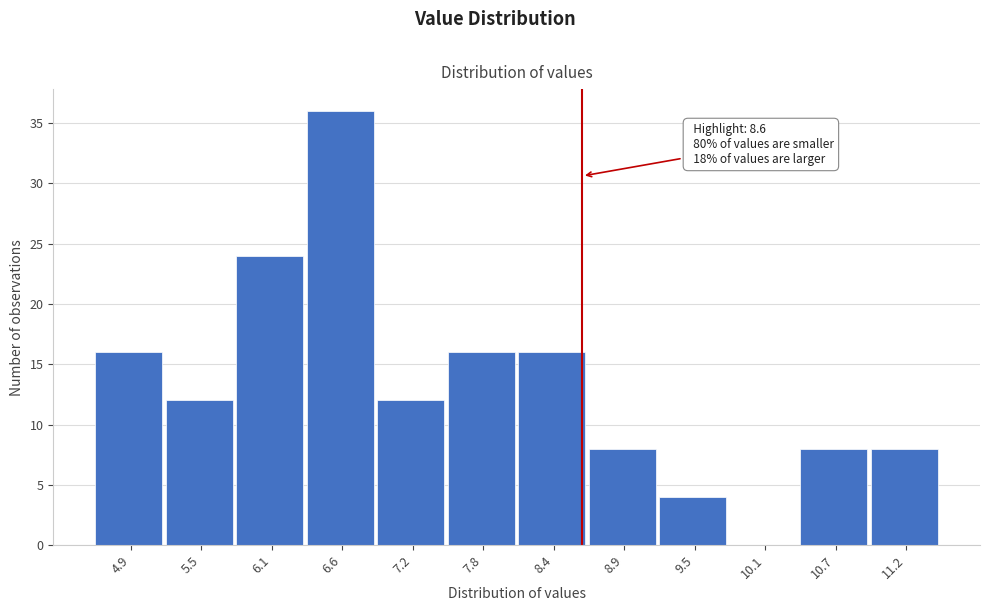

Which range on the x-axis has the tallest bar?

6.4 to 6.9